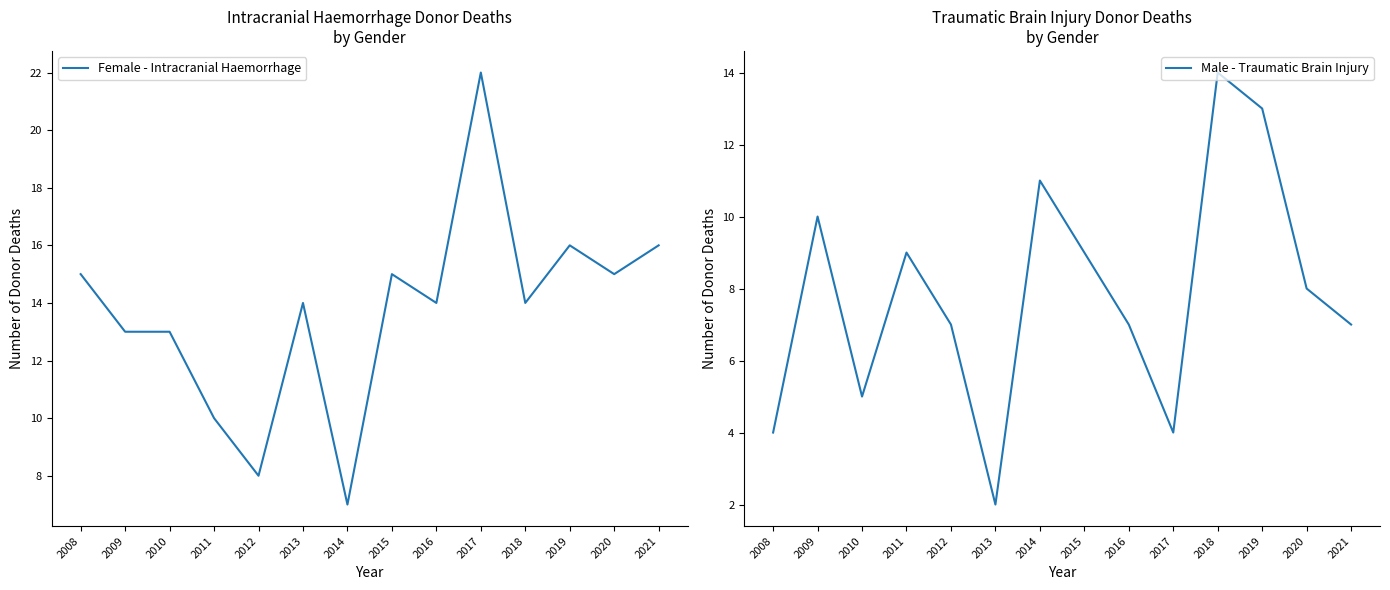

What is the difference between the Female - Intracranial Haemorrhage values at 2020 and 2021?

1